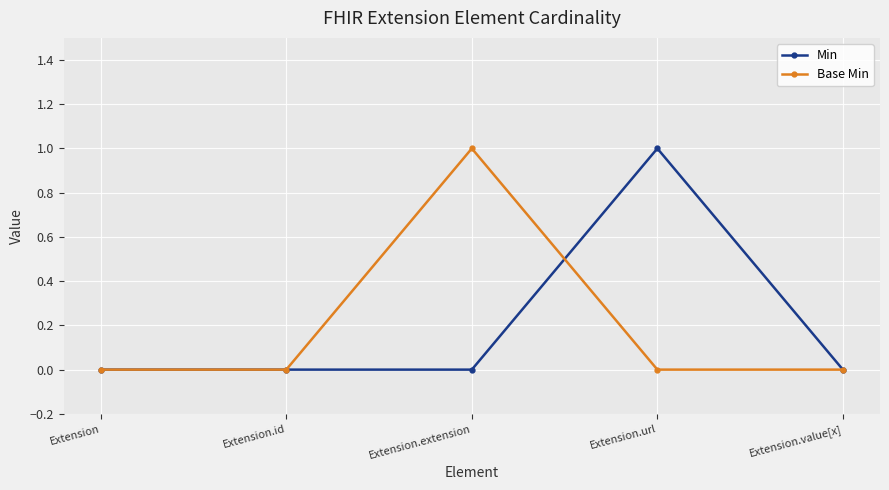

Is the value of Base Min at Extension.extension greater than the value of Min at Extension.value[x]?

Yes